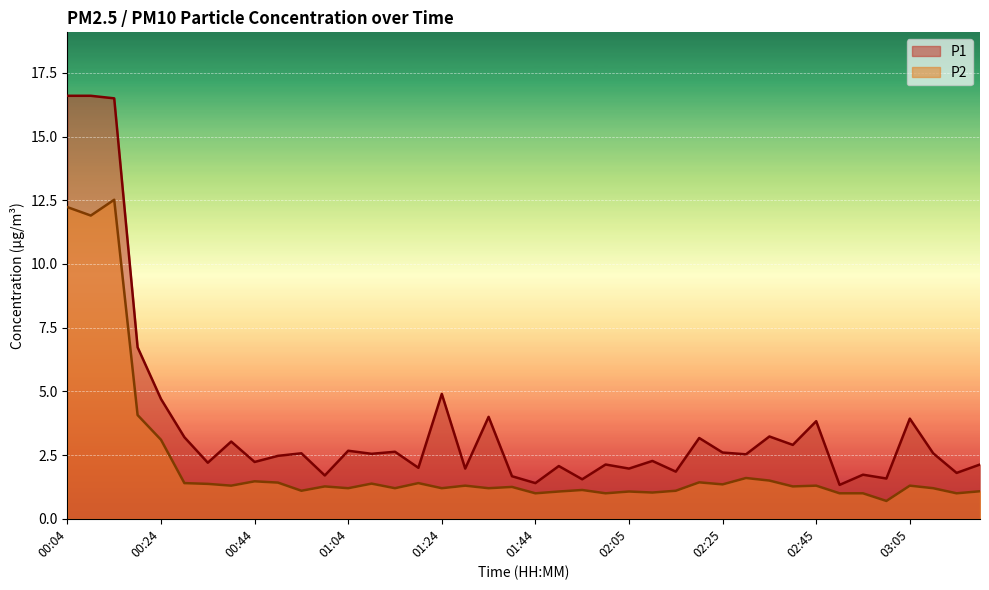

Rank the series by their maximum value, from highest to lowest.

P1, P2